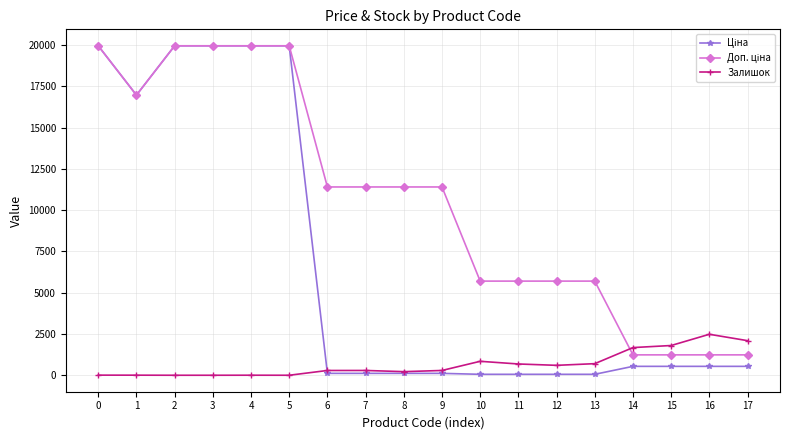

How many series are shown in this chart?

3